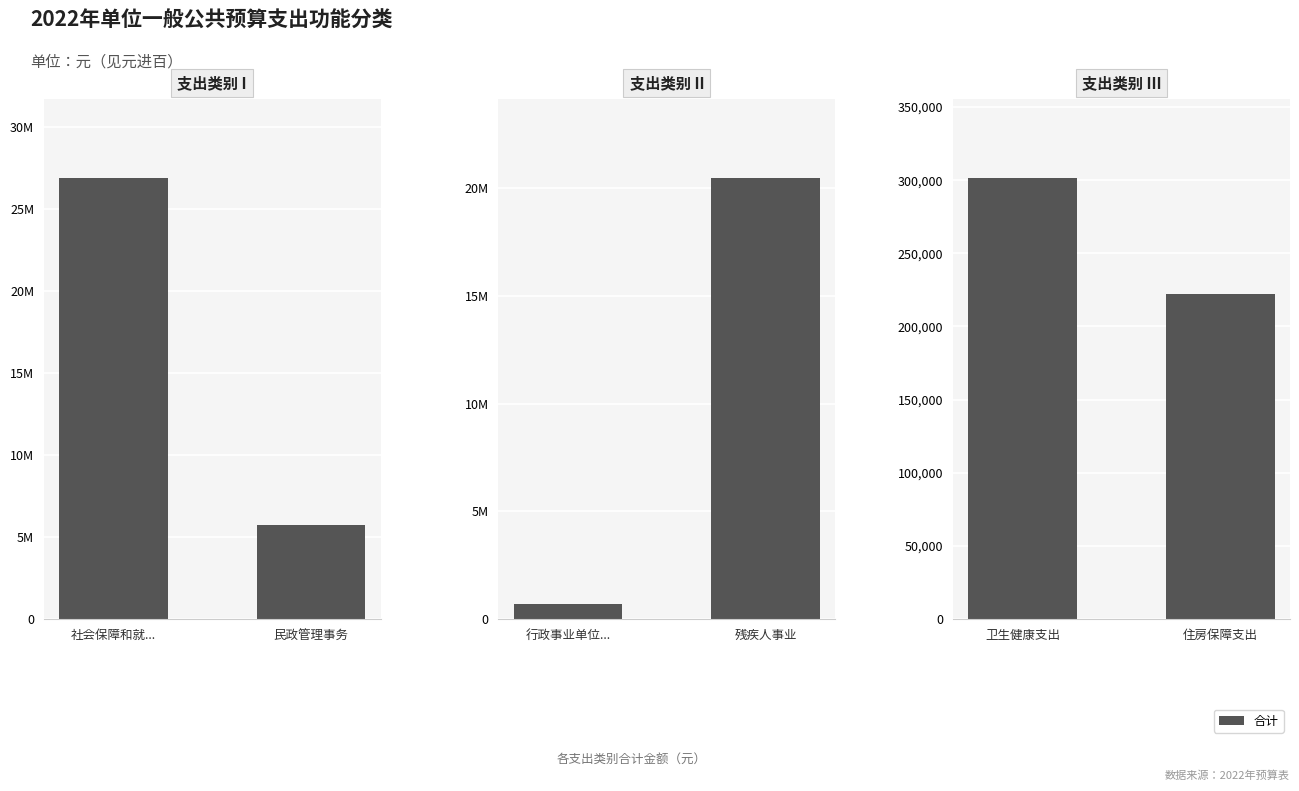

The value of 基本支出 at 卫生健康支出 is 468564. True or false?

False